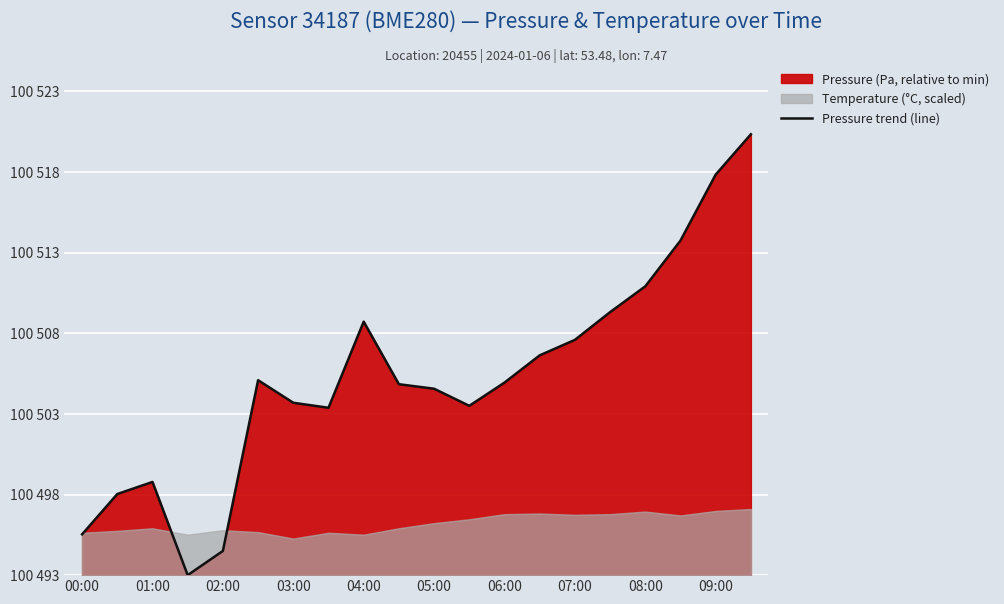

True or false: the data has more than 2 interior local peaks.

True